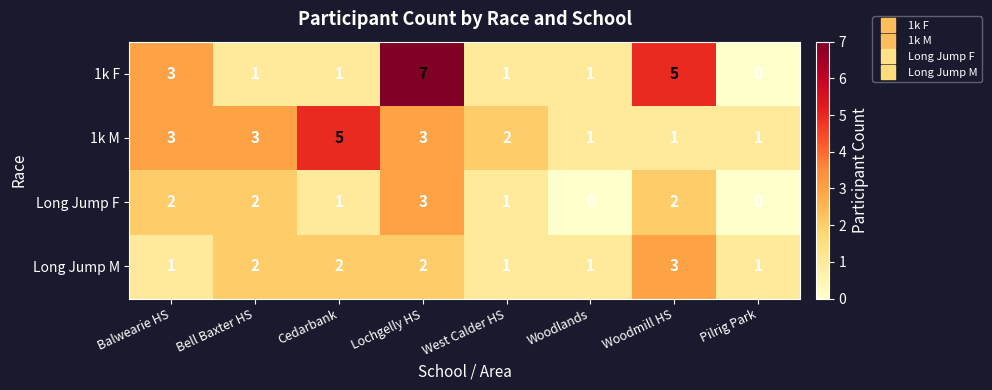

The value of Long Jump M at Woodmill HS is 5. True or false?

False